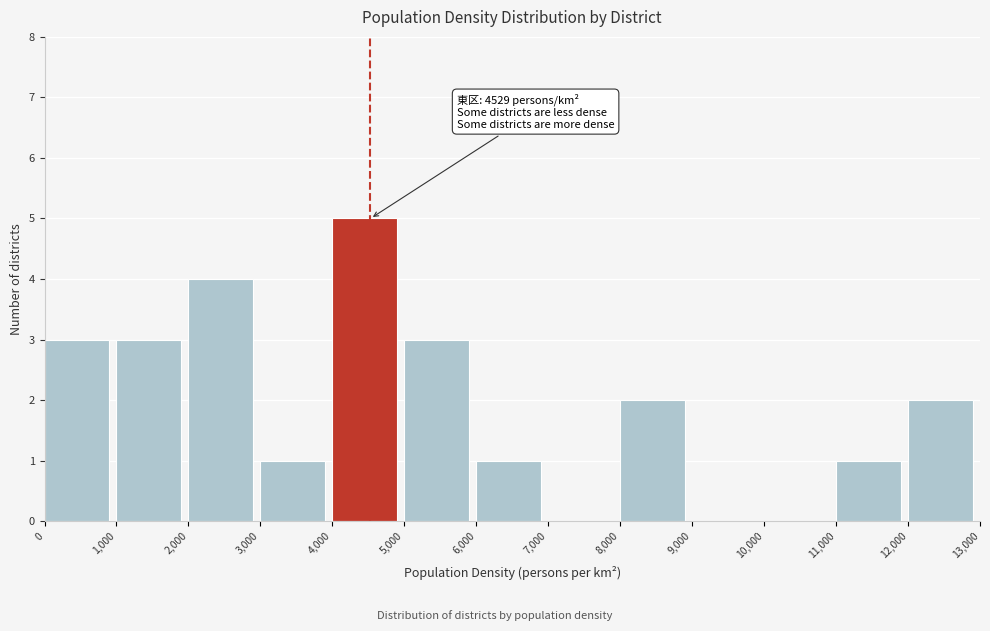

Over which range of the x-axis is the bar tallest?

4,000 to 5,000